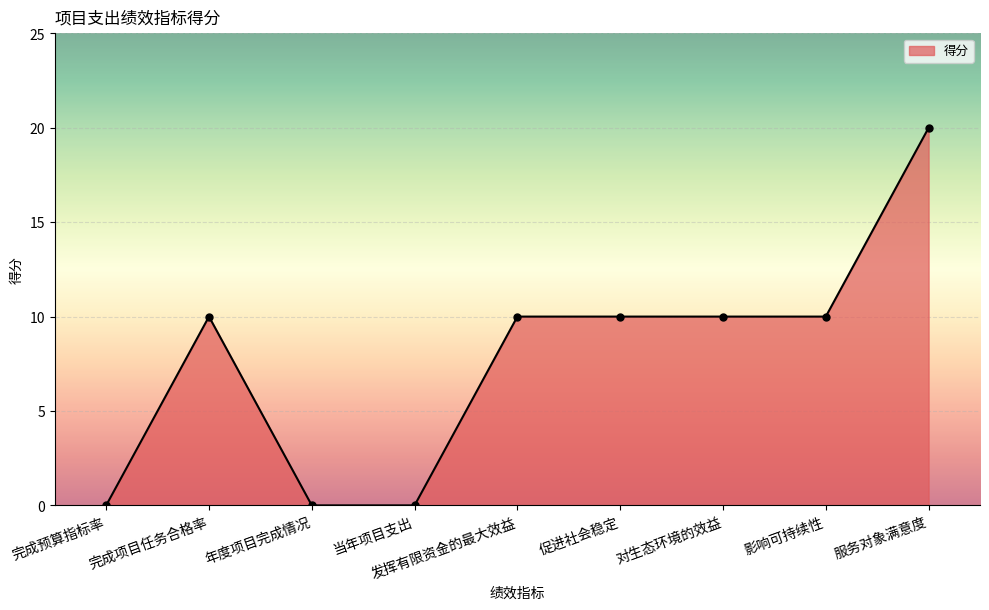

How many categories are shown in the chart?

9